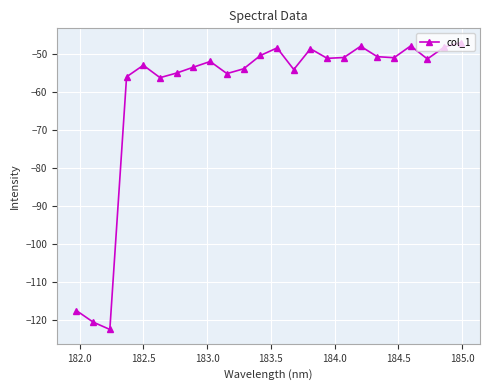

What is the sum of all values?

-1443.5